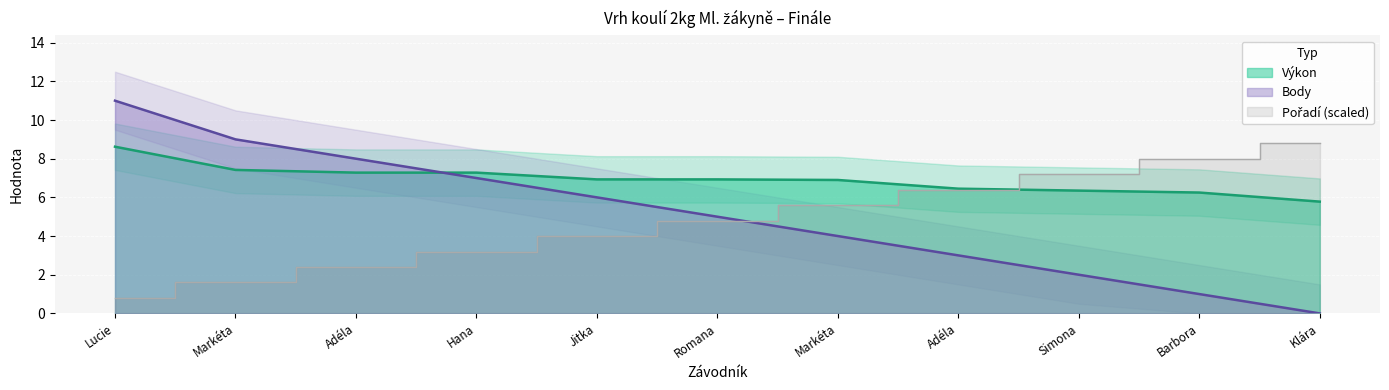

What is the spread (max minus min) of values at Jitka?

2.9